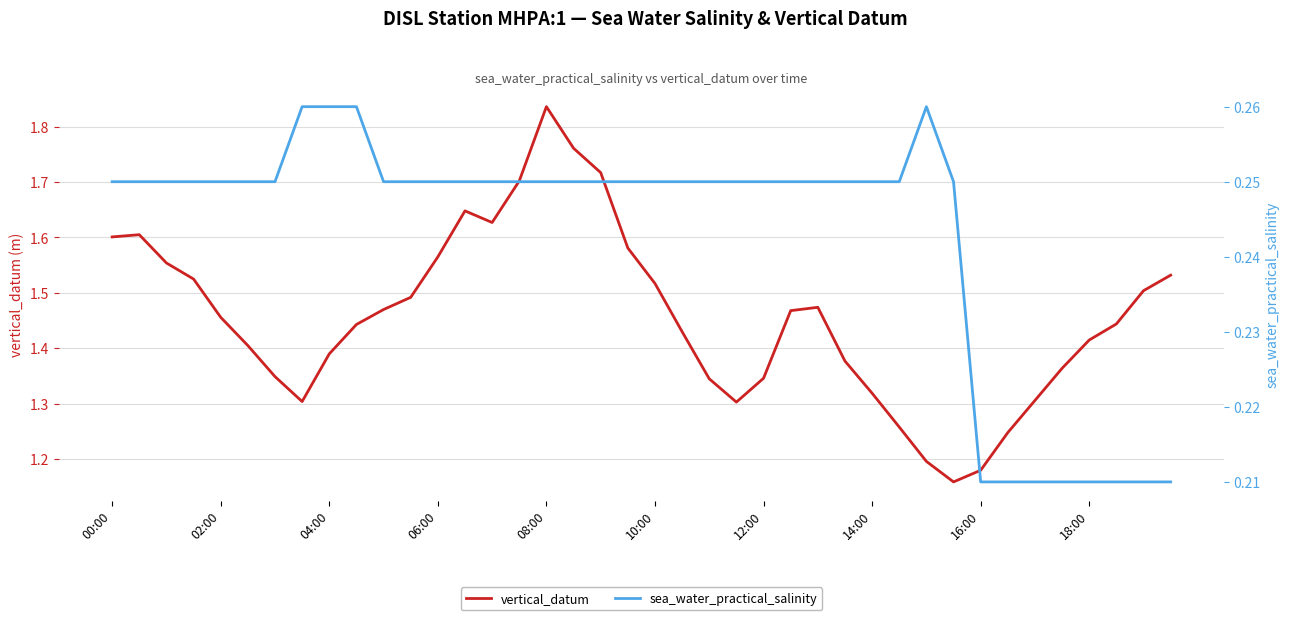

At how many categories does at least one series exceed 1?

40